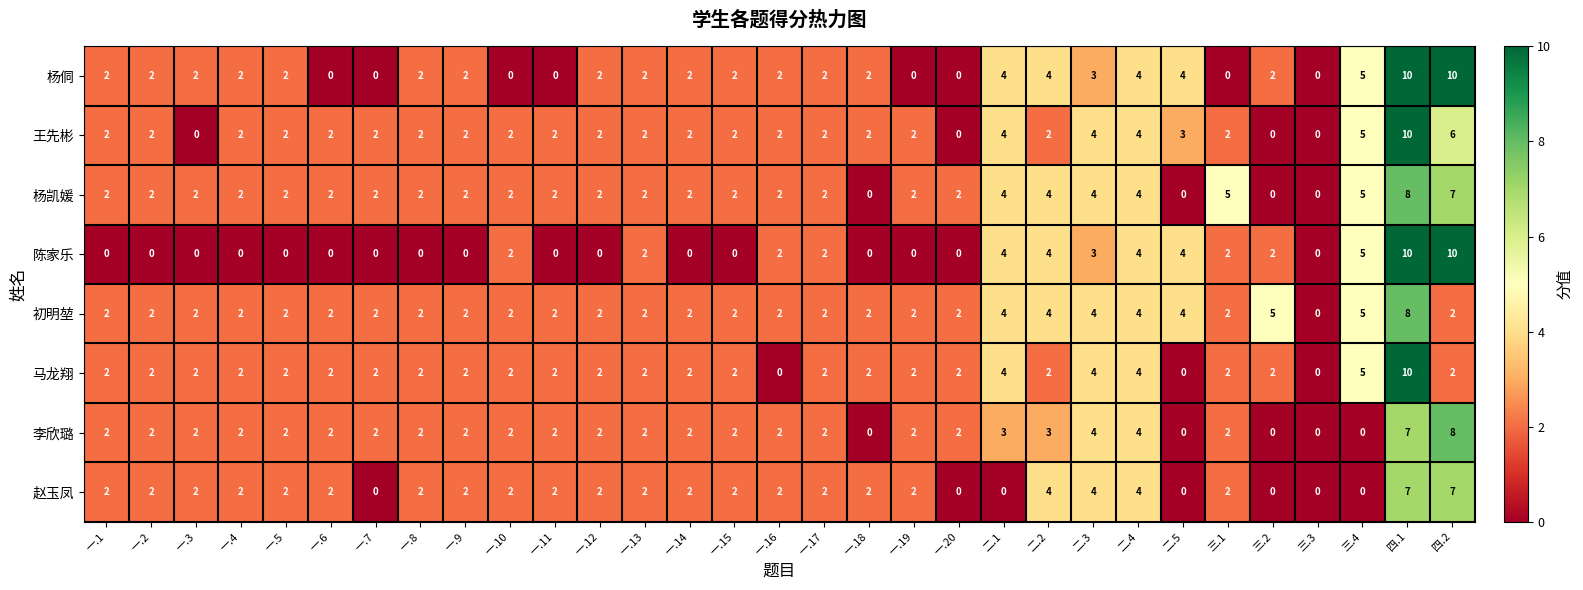

What is the spread (max minus min) of values at 二.2?

2